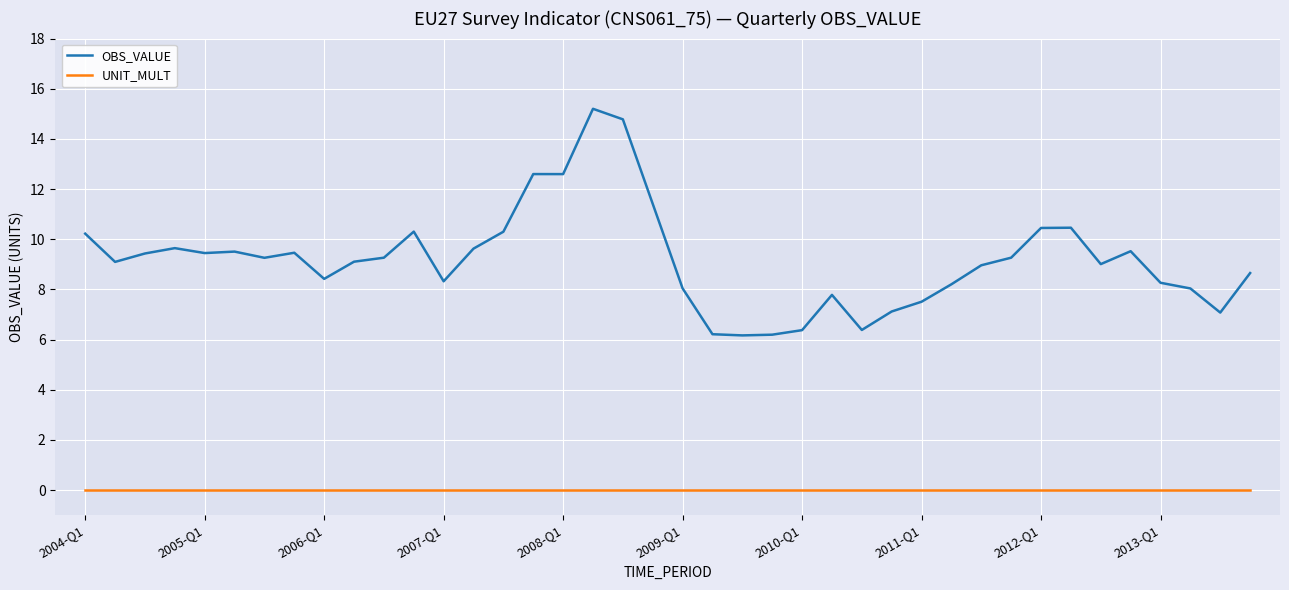

In OBS_VALUE, how many points are higher than both neighbors (excluding endpoints)?

9